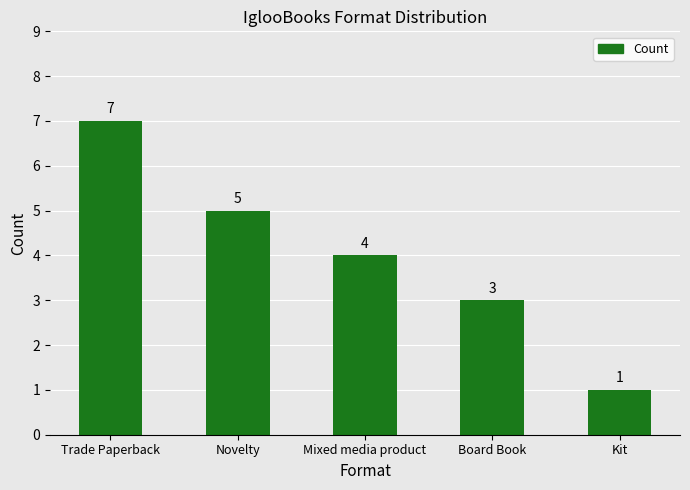

Rank the categories by value from lowest to highest.

Kit, Board Book, Mixed media product, Novelty, Trade Paperback